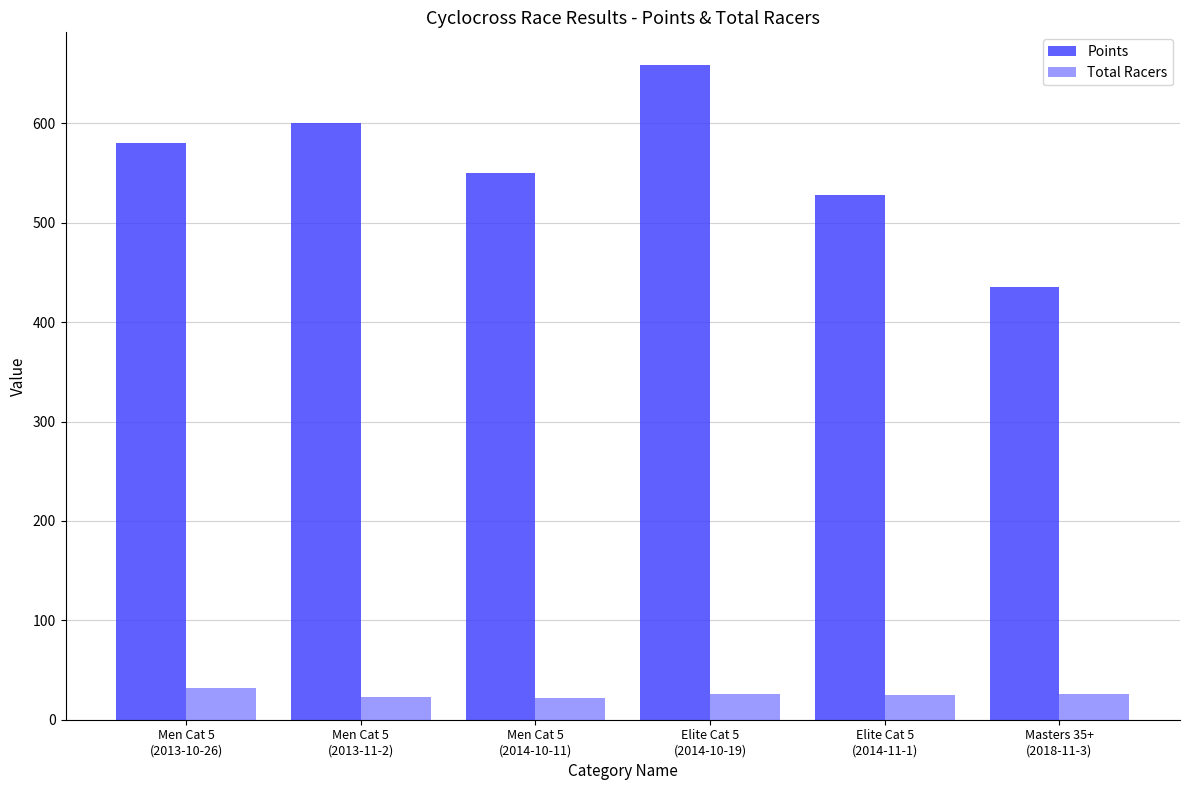

What is the lowest value of the Total Racers series?

22.0